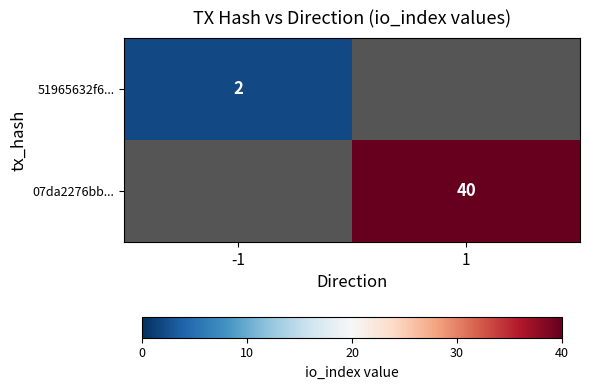

What is the greatest value displayed?

40.0